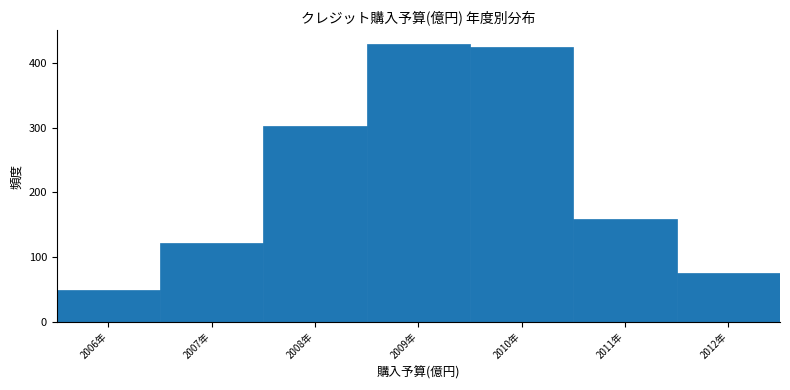

Reading left to right, extract all data points from this chart.

2006年=49	2007年=122	2008年=303	2009年=429	2010年=424	2011年=159	2012年=76